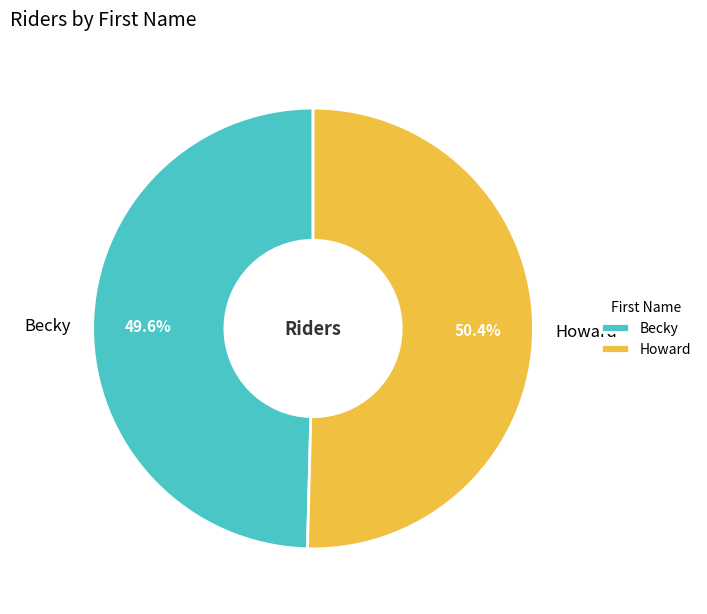

Approximately how many times larger is the value at Howard compared to Becky?

1.0